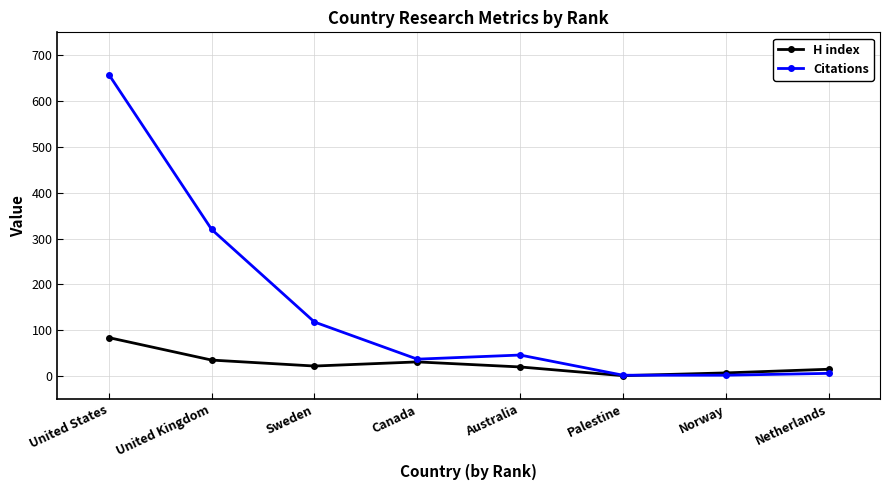

What is the average value of the H index series?

27